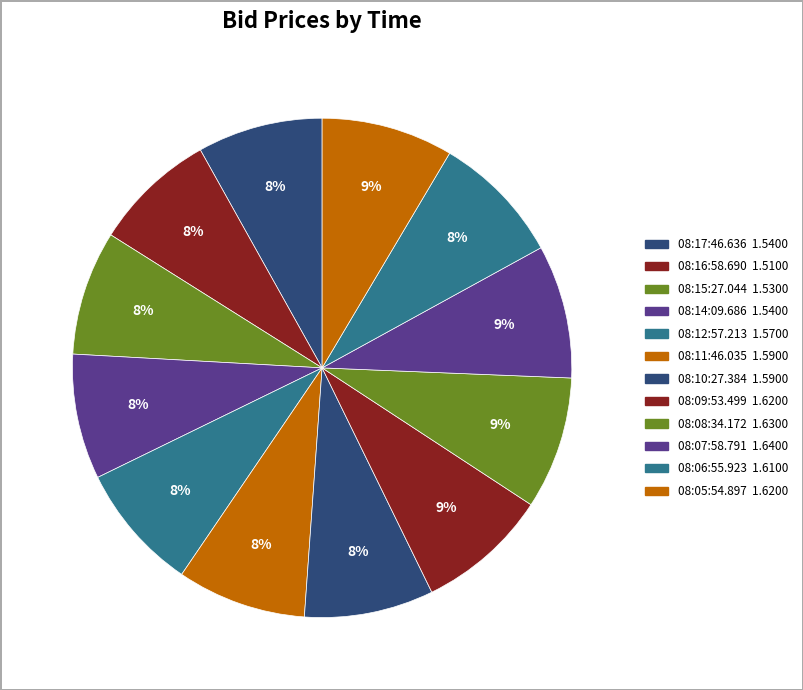

Combined, do 08:16:58.690 and 08:08:34.172 account for over 50%?

No